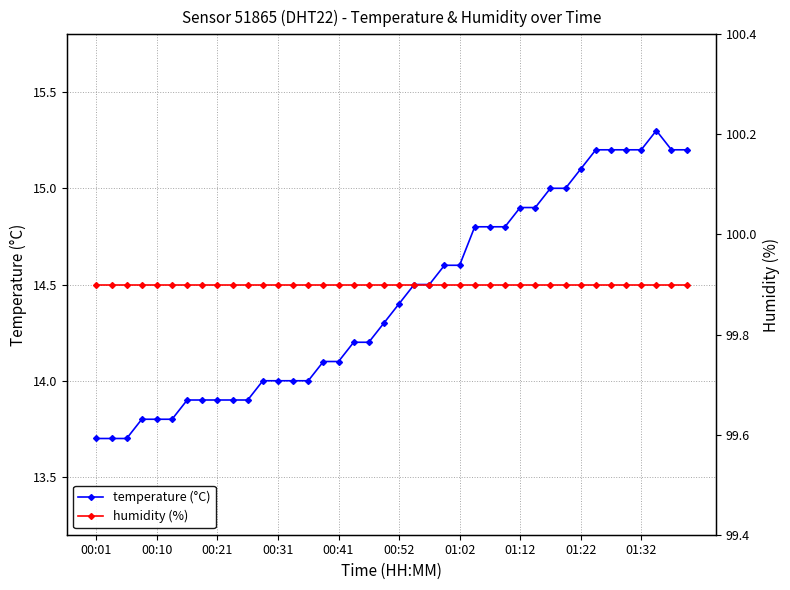

What is the difference between the maximum and minimum values in the temperature (°C) series?

1.6